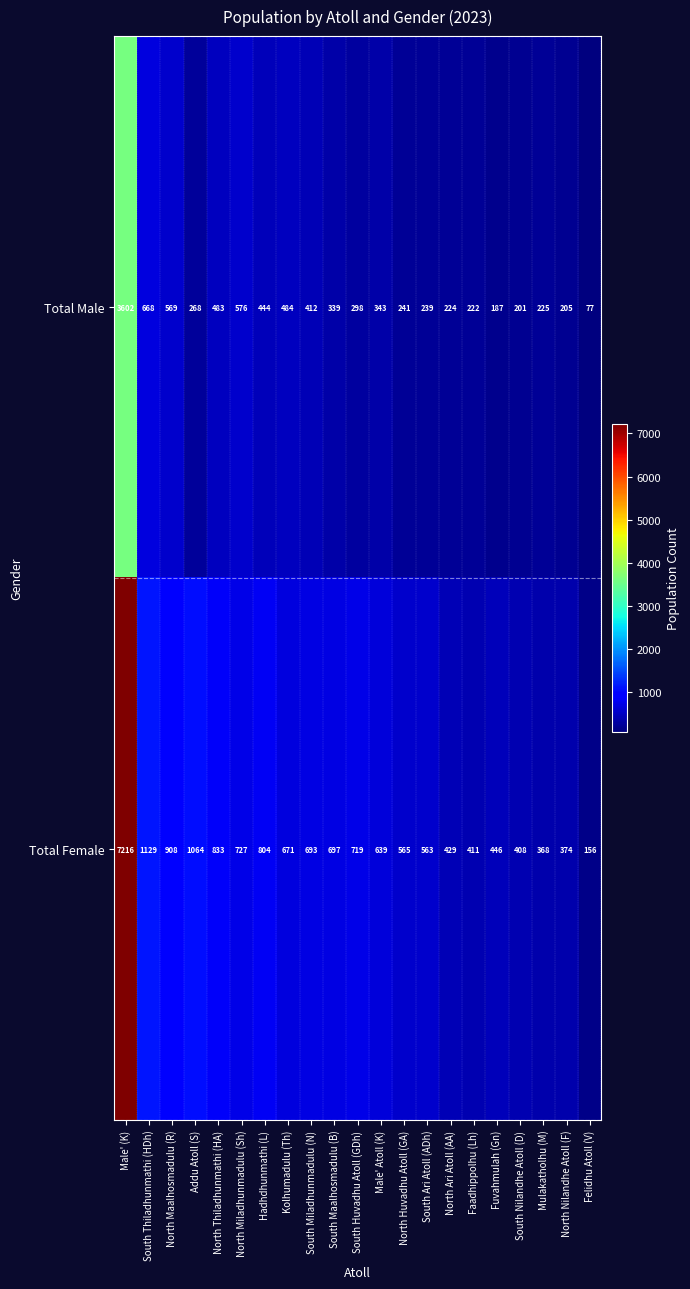

At how many categories does at least one series exceed 6751?

1